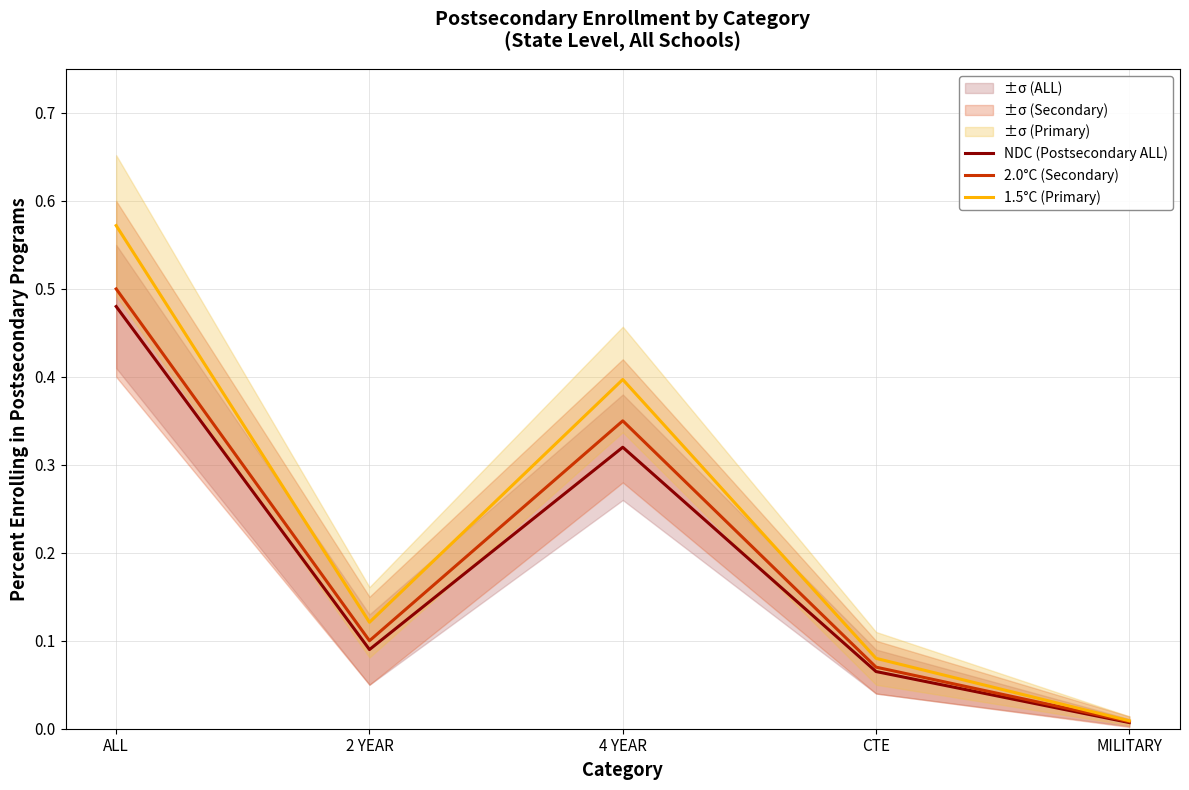

At how many categories does at least one series exceed 0?

5